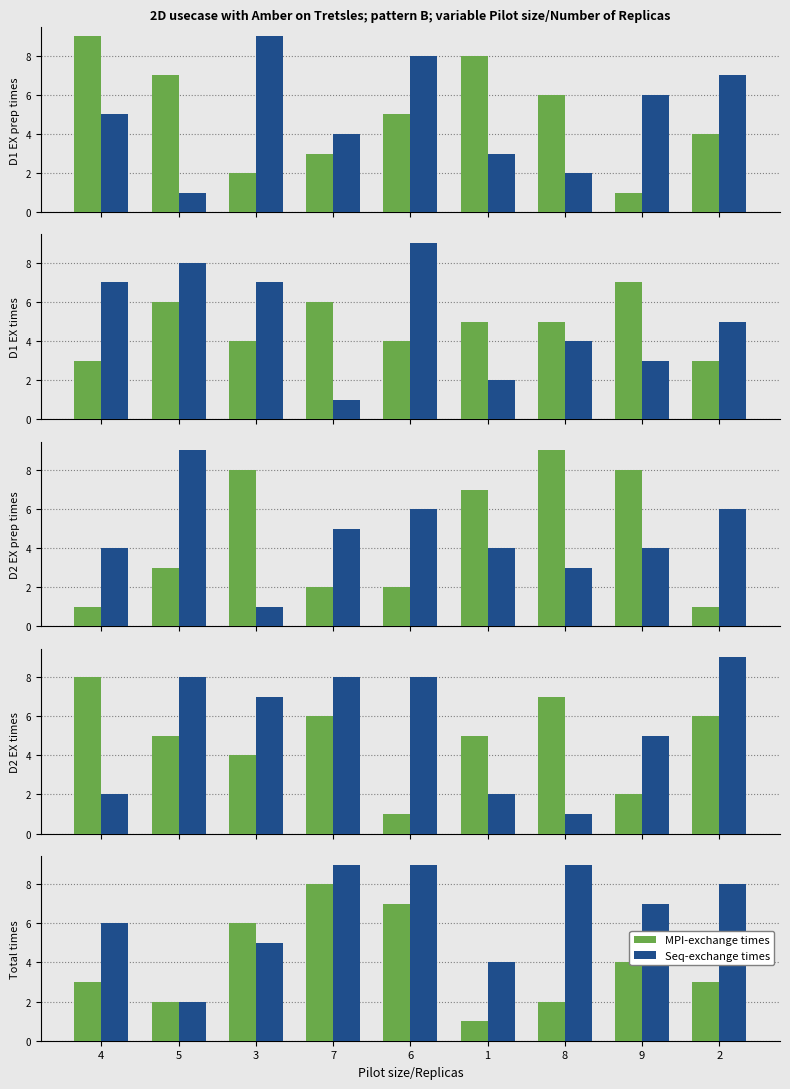

Read the Seq-exchange times value at 4.

6